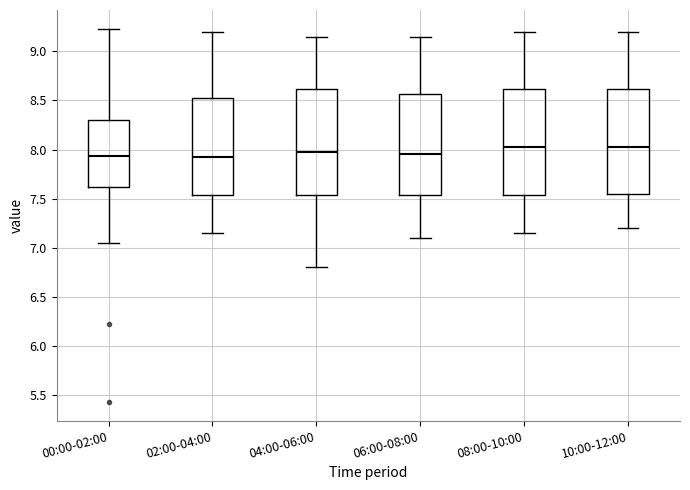

Reading left to right, transcribe this box plot: for each box, give where its median line is, the range the box spans, and where its two whiskers end, as read against the y-axis. The values are not printed on the chart, so give them approximately, as read against the axis.

00:00-02:00: median 7.95, box 7.60 to 8.30, whiskers 7.05 to 9.25
02:00-04:00: median 7.95, box 7.55 to 8.55, whiskers 7.15 to 9.20
04:00-06:00: median 8.00, box 7.55 to 8.60, whiskers 6.80 to 9.15
06:00-08:00: median 7.95, box 7.55 to 8.55, whiskers 7.10 to 9.15
08:00-10:00: median 8.05, box 7.55 to 8.60, whiskers 7.15 to 9.20
10:00-12:00: median 8.05, box 7.55 to 8.60, whiskers 7.20 to 9.20